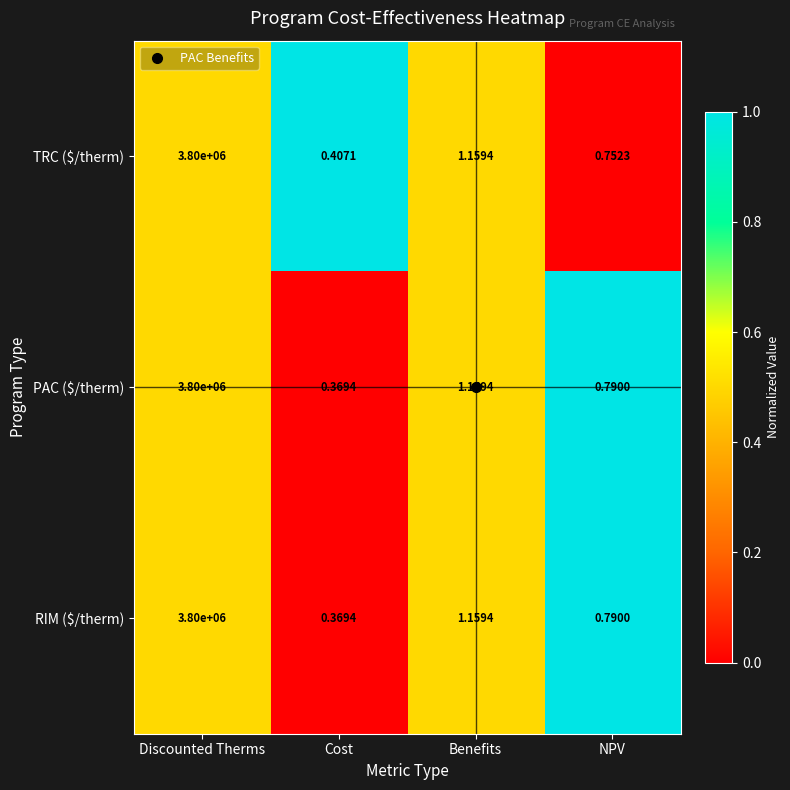

How many distinct data groups are displayed?

3